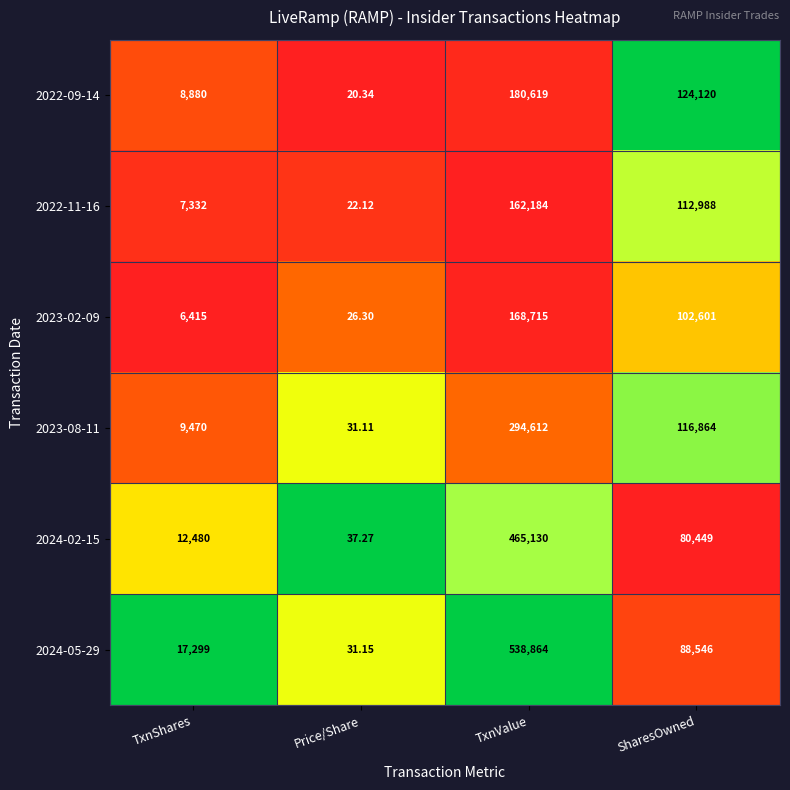

At which category is the sum across all series the highest?

TxnValue